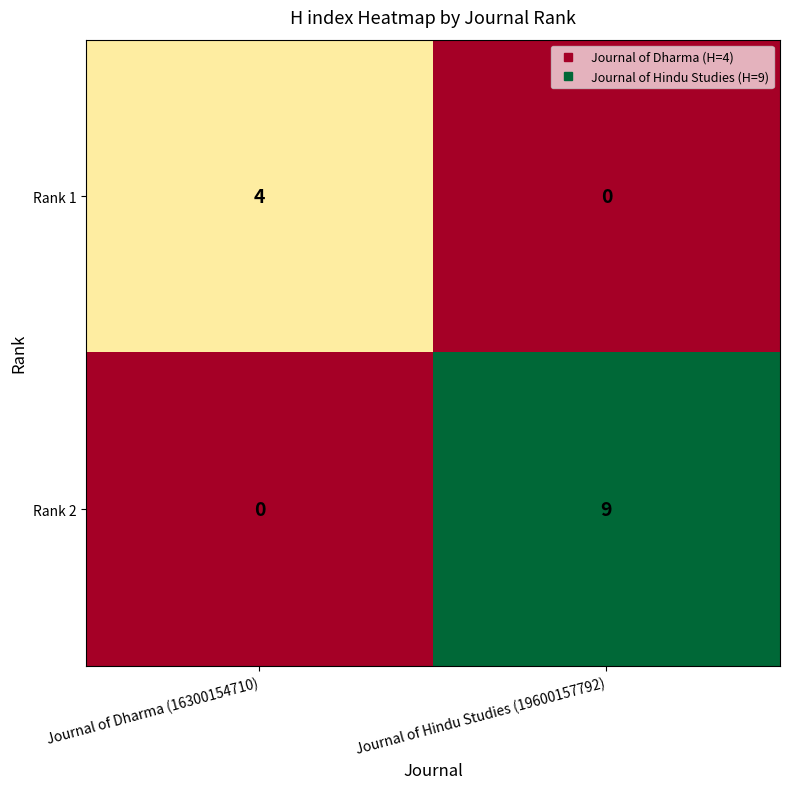

Which label corresponds to the largest value in the chart?

Journal of Hindu Studies (19600157792)